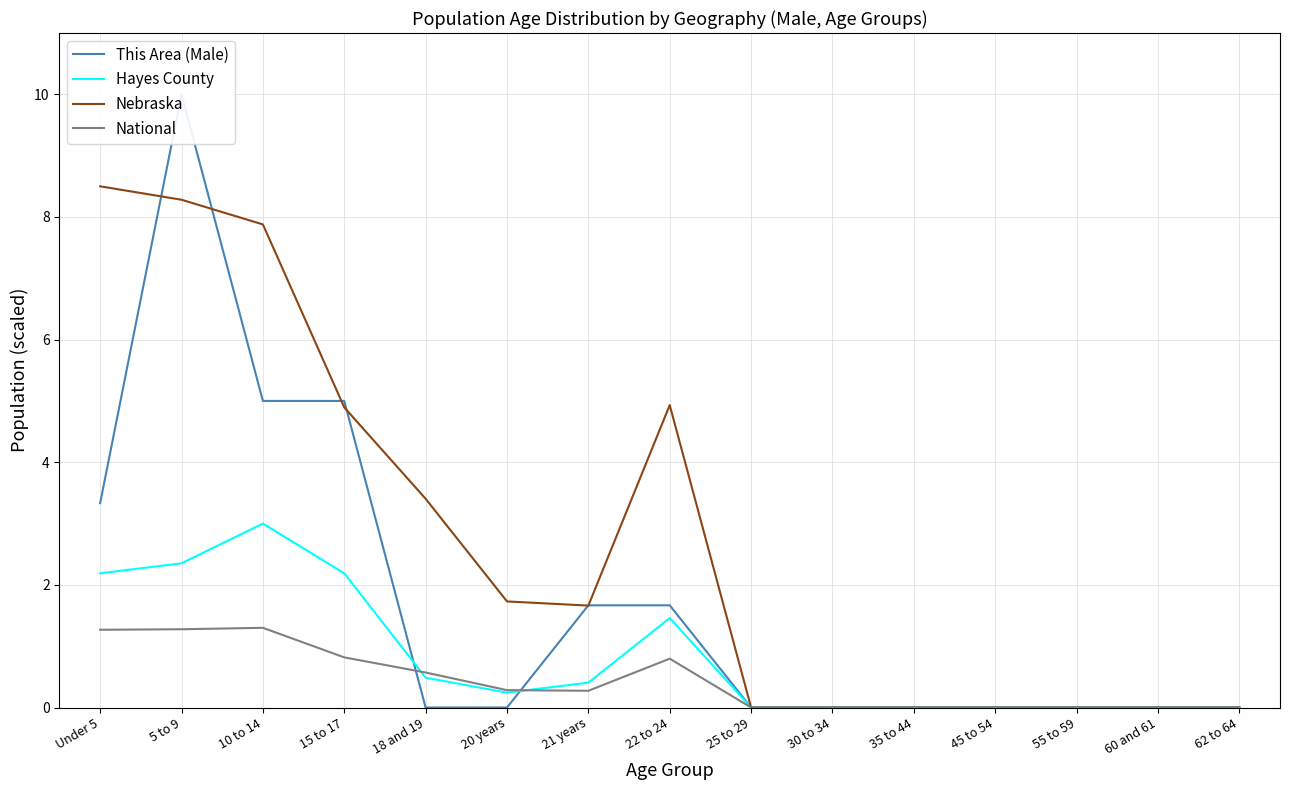

True or false: Nebraska and National cross at least once.

False